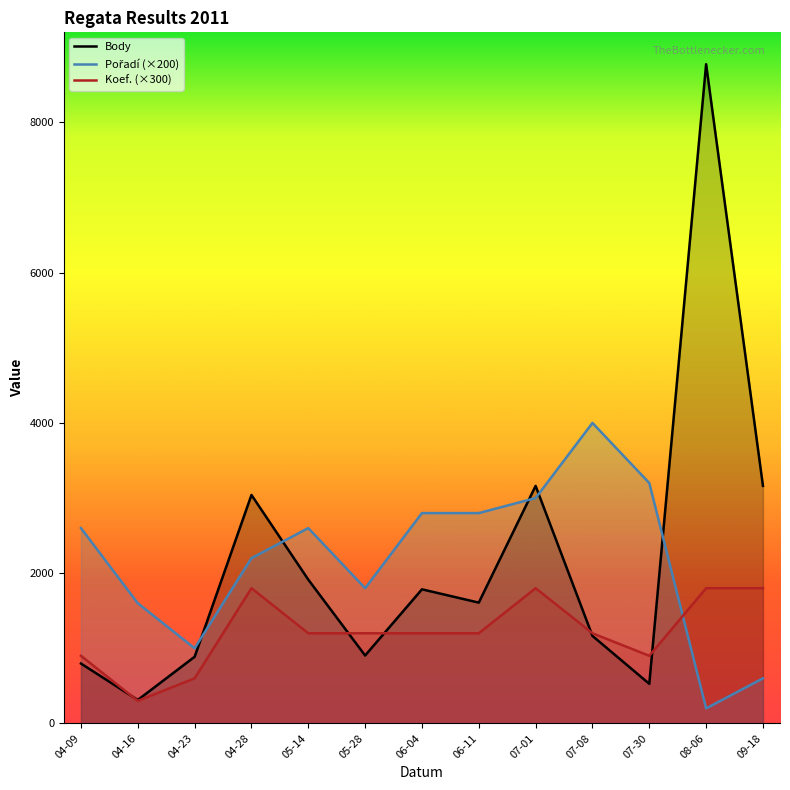

Between 04-09 and 06-04, which is larger?

06-04